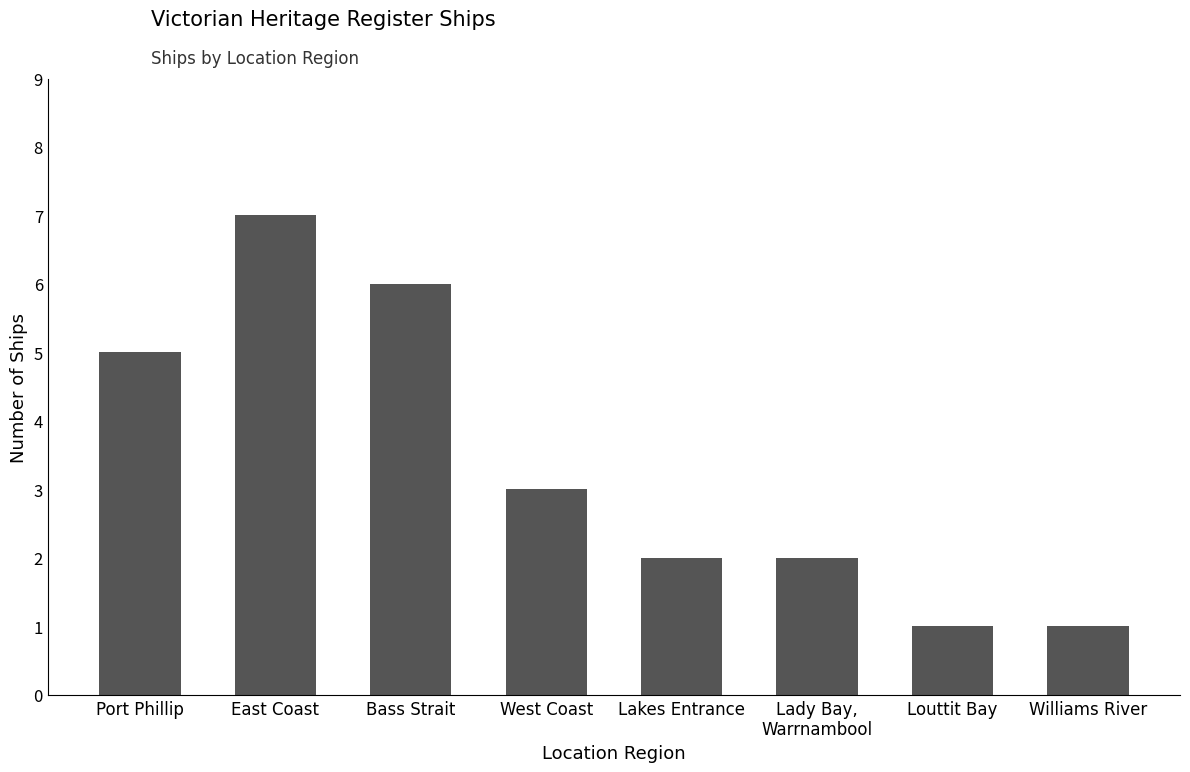

What is the smallest value displayed?

1